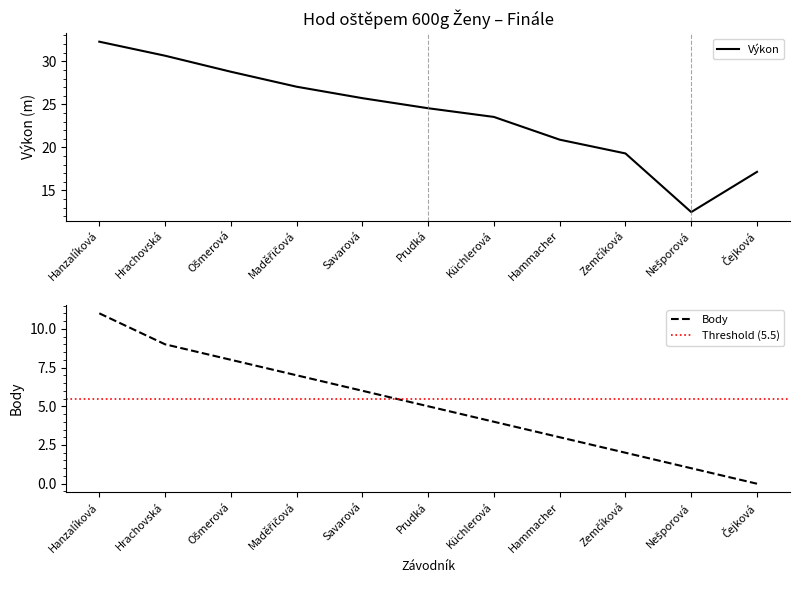

Which has a higher value, Nešporová or Zemčíková?

Zemčíková